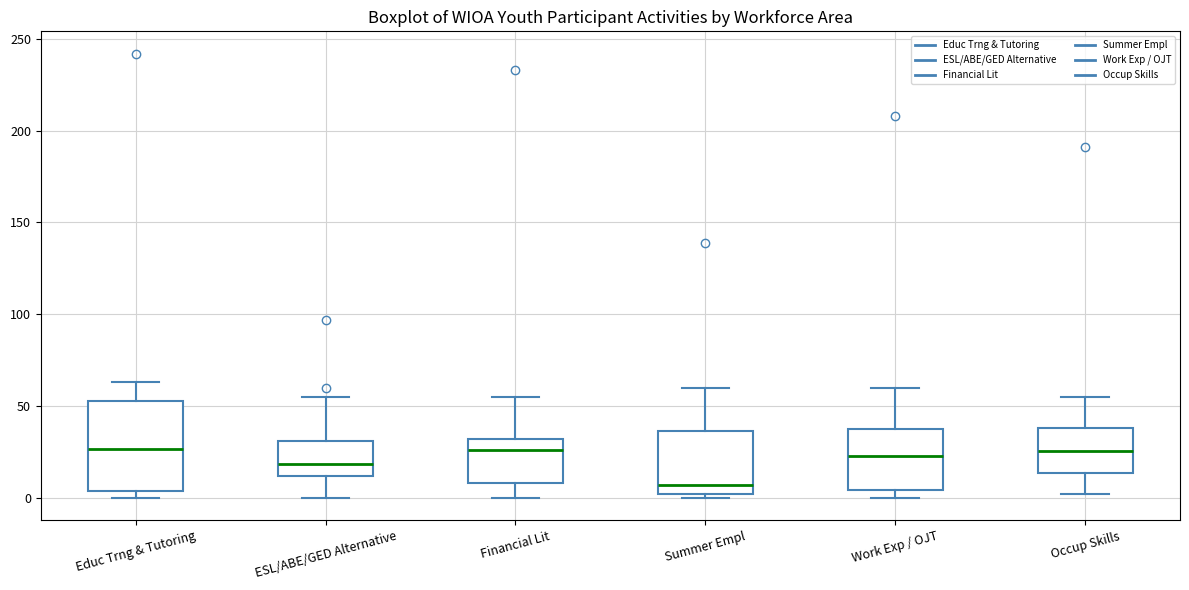

Reading left to right, transcribe this box plot: for each box, give where its median line is, the range the box spans, and where its two whiskers end, as read against the y-axis. The values are not printed on the chart, so give them approximately, as read against the axis.

Educ Trng & Tutoring: median 25, box 5 to 55, whiskers 0 to 65
ESL/ABE/GED Alternative: median 20, box 10 to 30, whiskers 0 to 55
Financial Lit: median 25, box 10 to 30, whiskers 0 to 55
Summer Empl: median 5, box 0 to 35, whiskers 0 (just below the box's lower edge) to 60
Work Exp / OJT: median 25, box 5 to 40, whiskers 0 to 60
Occup Skills: median 25, box 15 to 40, whiskers 0 to 55